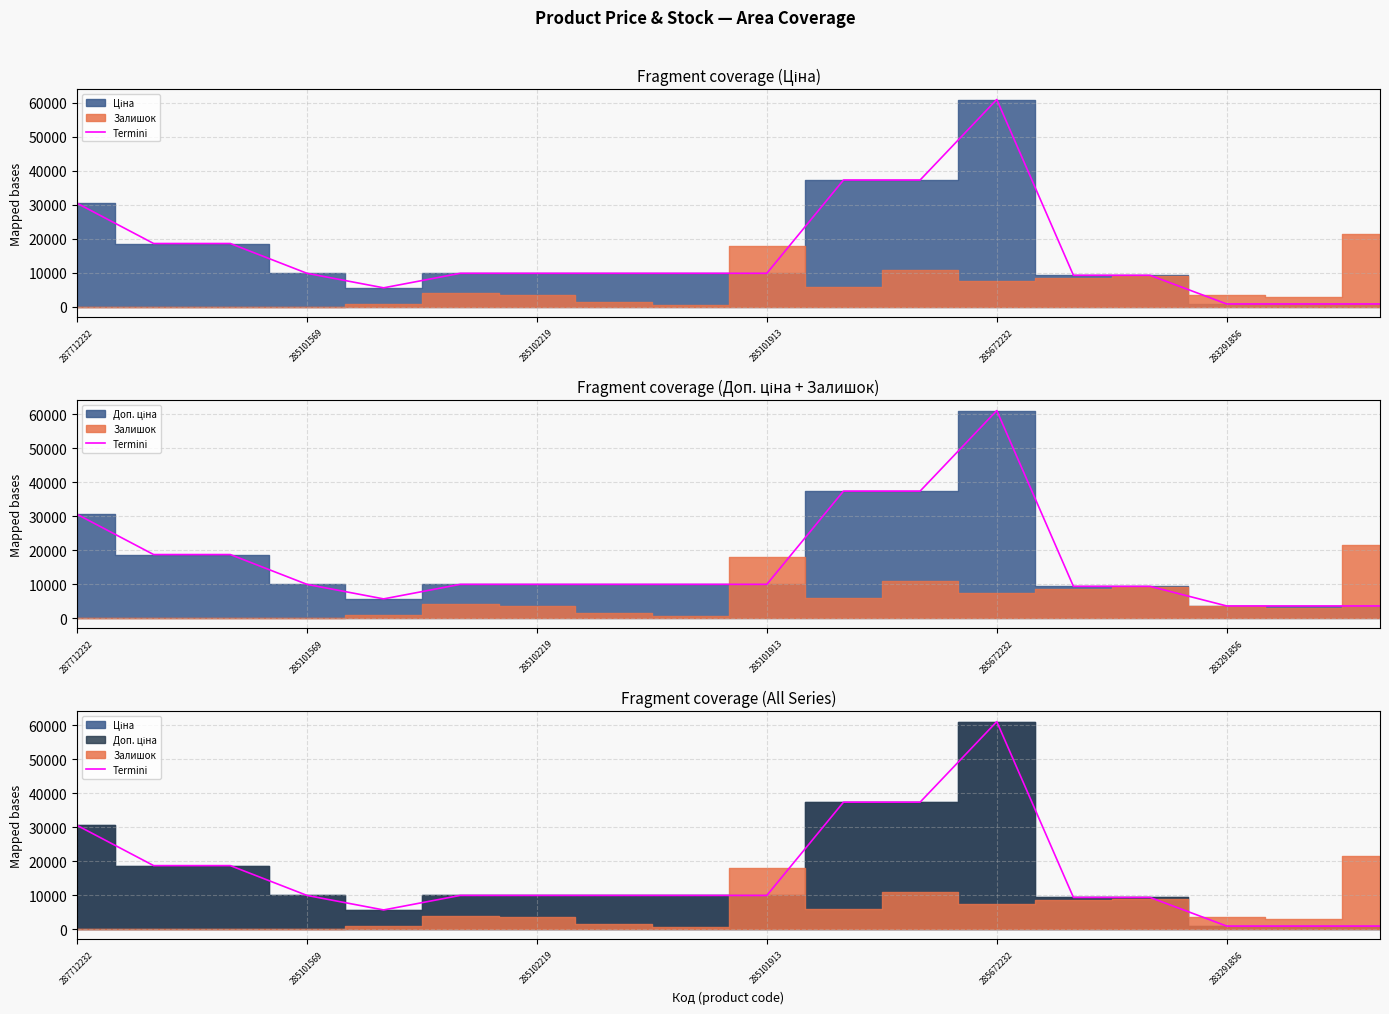

What is the approximate value at 14?

9321.4